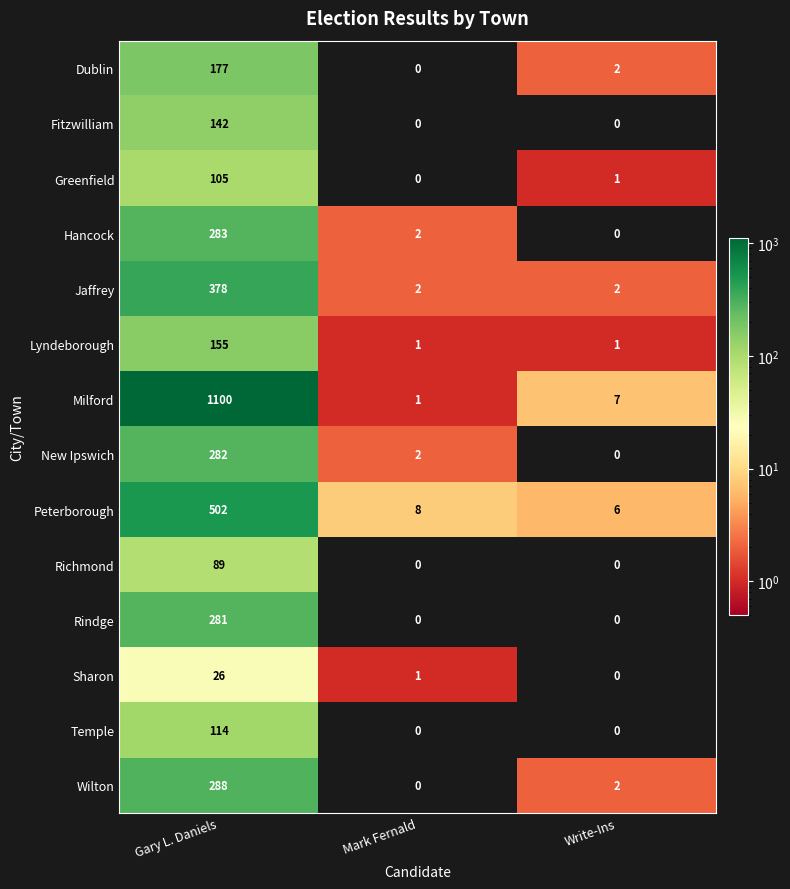

At which category is the sum across all series the highest?

Gary L. Daniels